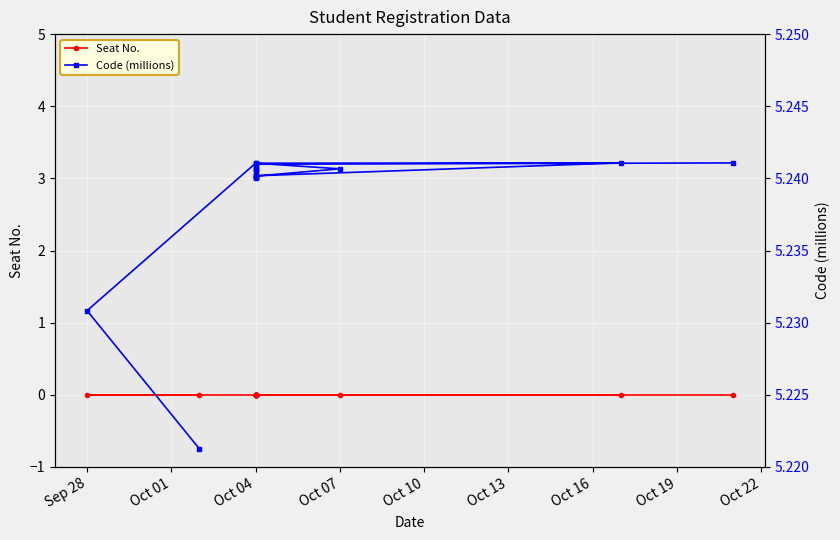

List the series in order of their overall mean, highest first.

Code (millions), Seat No.